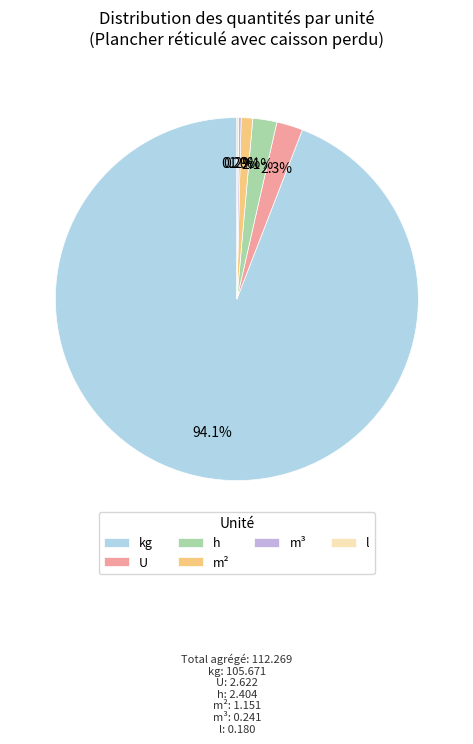

Which category accounts for the majority?

kg